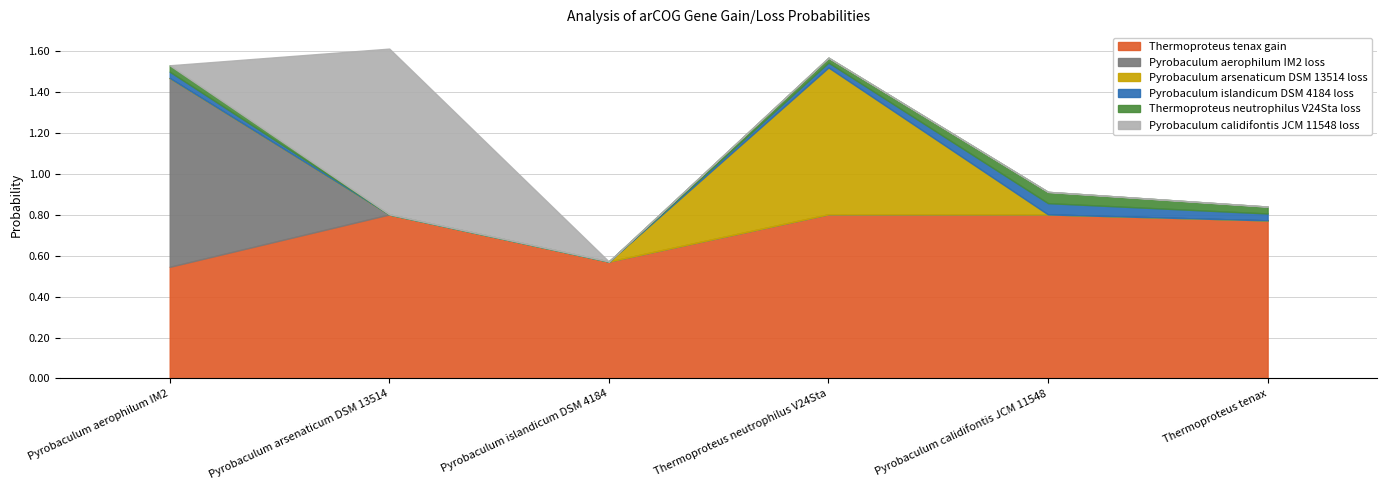

The value of Pyrobaculum islandicum DSM 4184 loss at Pyrobaculum arsenaticum DSM 13514 is 0.0. True or false?

False